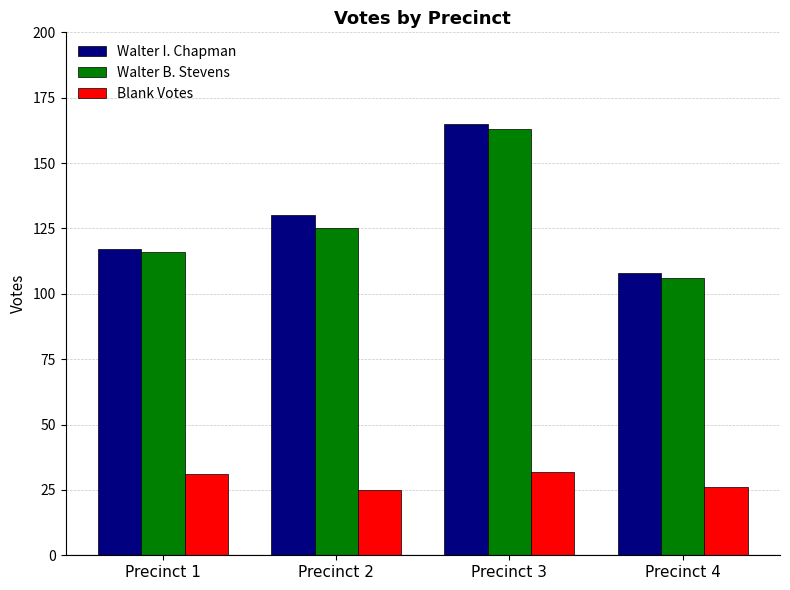

What is the sum of all Blank Votes values?

114